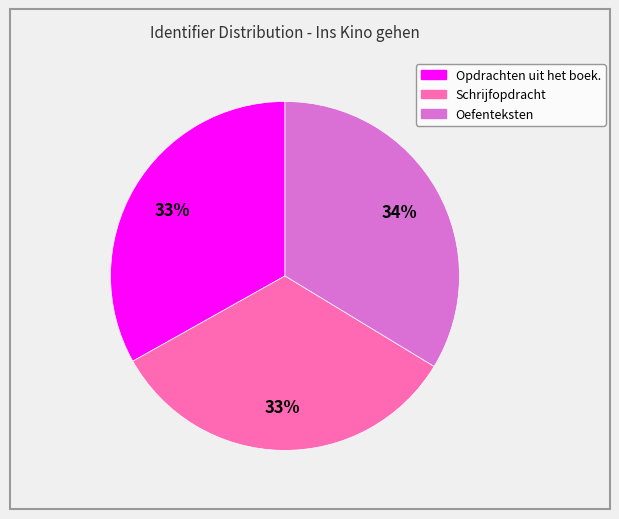

To the nearest percent, what is the combined percentage of Opdrachten uit het boek. and Oefenteksten?

67%